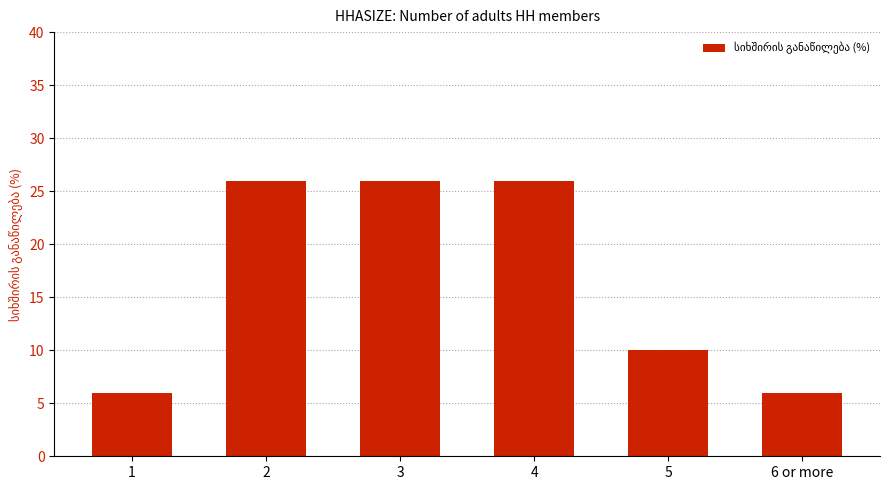

The chart shows a value of 16 at 5. True or false?

False